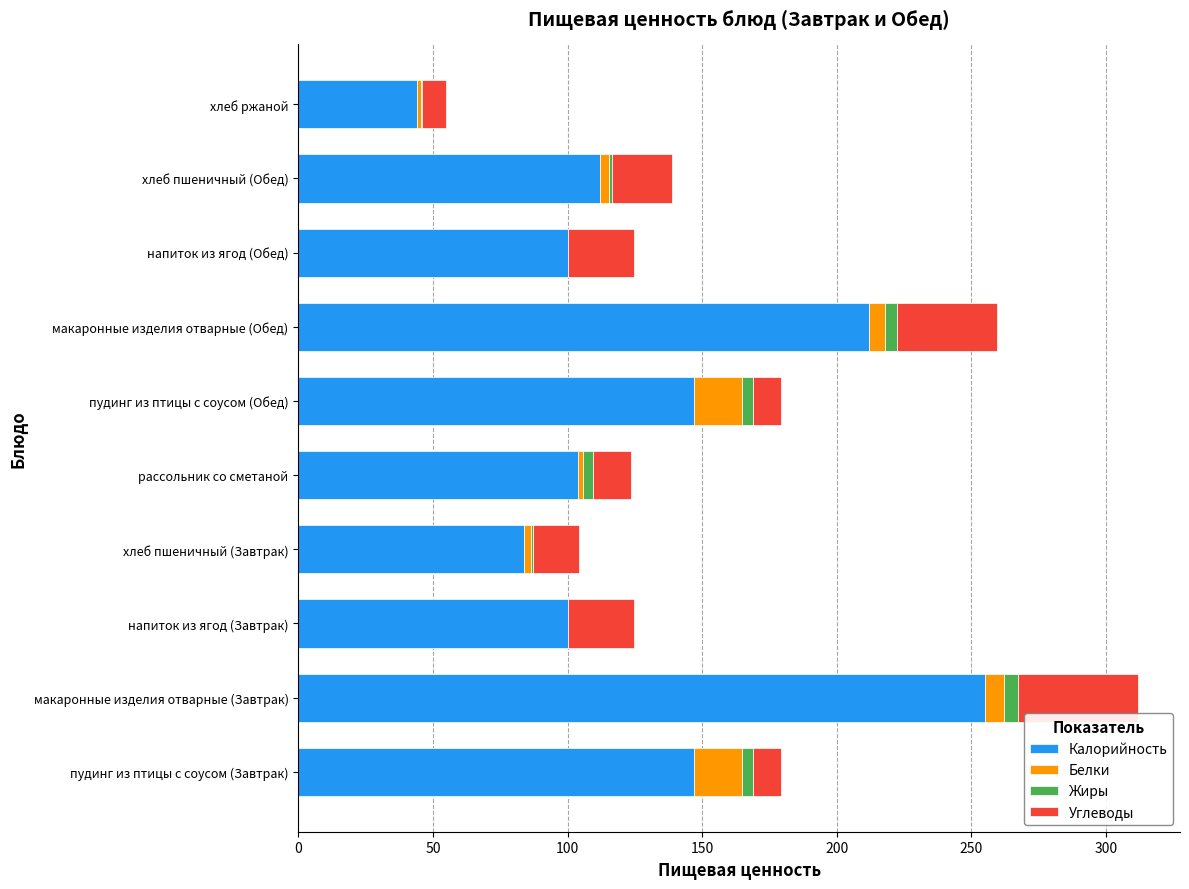

The value of Калорийность at пудинг из птицы с соусом (Завтрак) is 207.6. True or false?

False